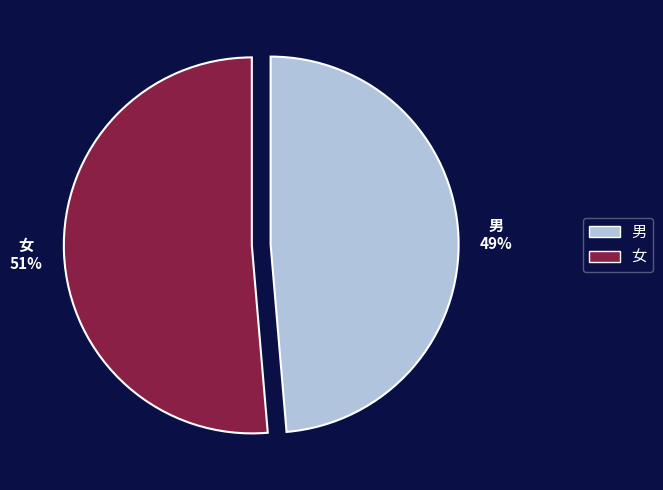

What percentage is the 男 slice, to the nearest percent?

49%